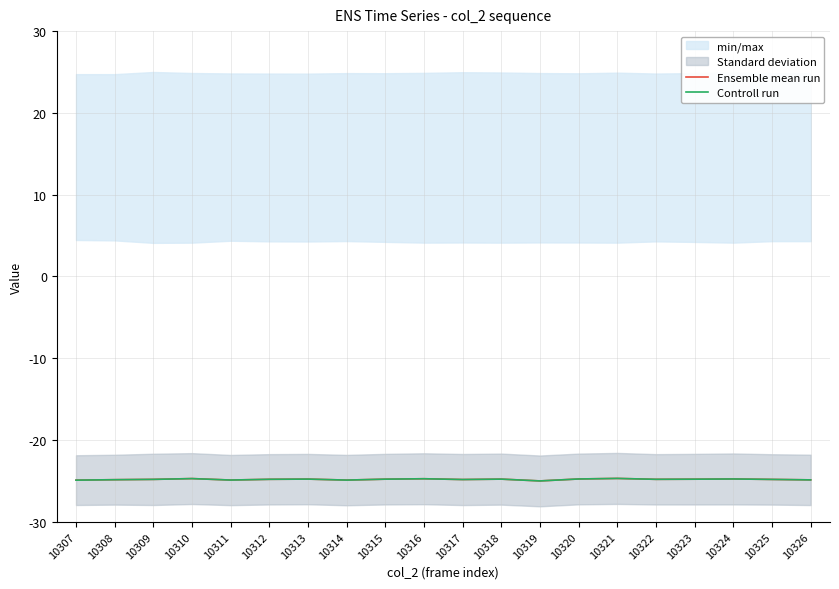

At which label is Controll run closest to -24?

10321